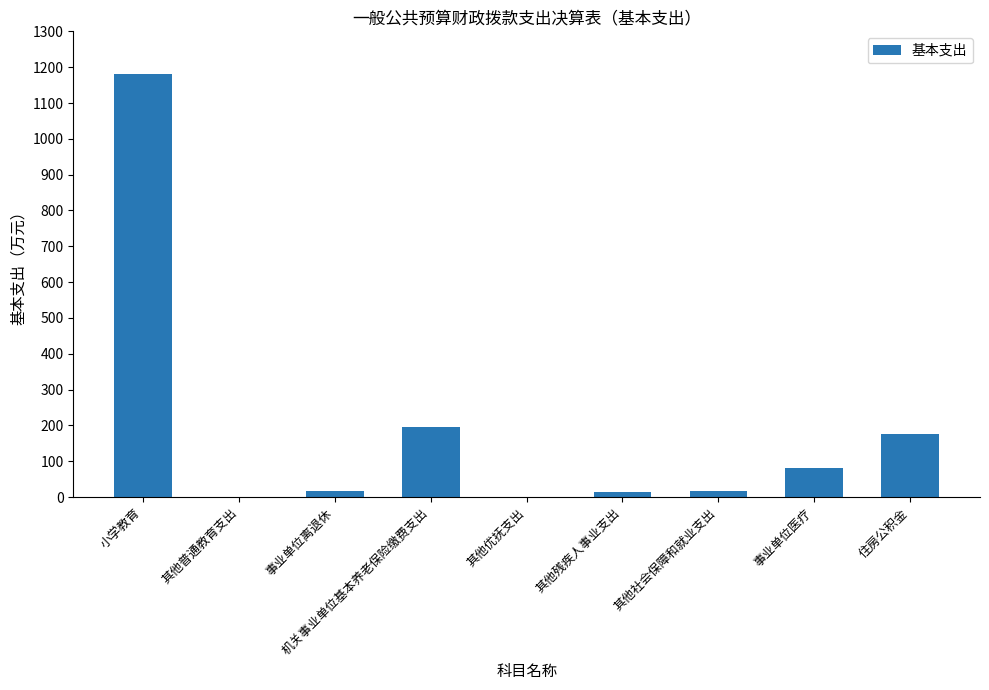

The chart shows a value of 196.1 at 机关事业单位基本养老保险缴费支出. True or false?

True